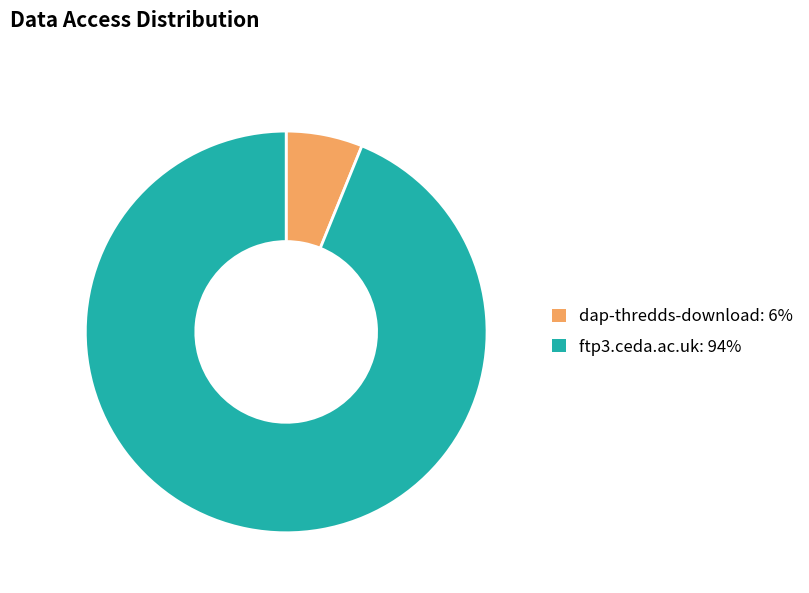

Is the sum of ftp3.ceda.ac.uk: 94% and dap-thredds-download: 6% greater than half?

Yes